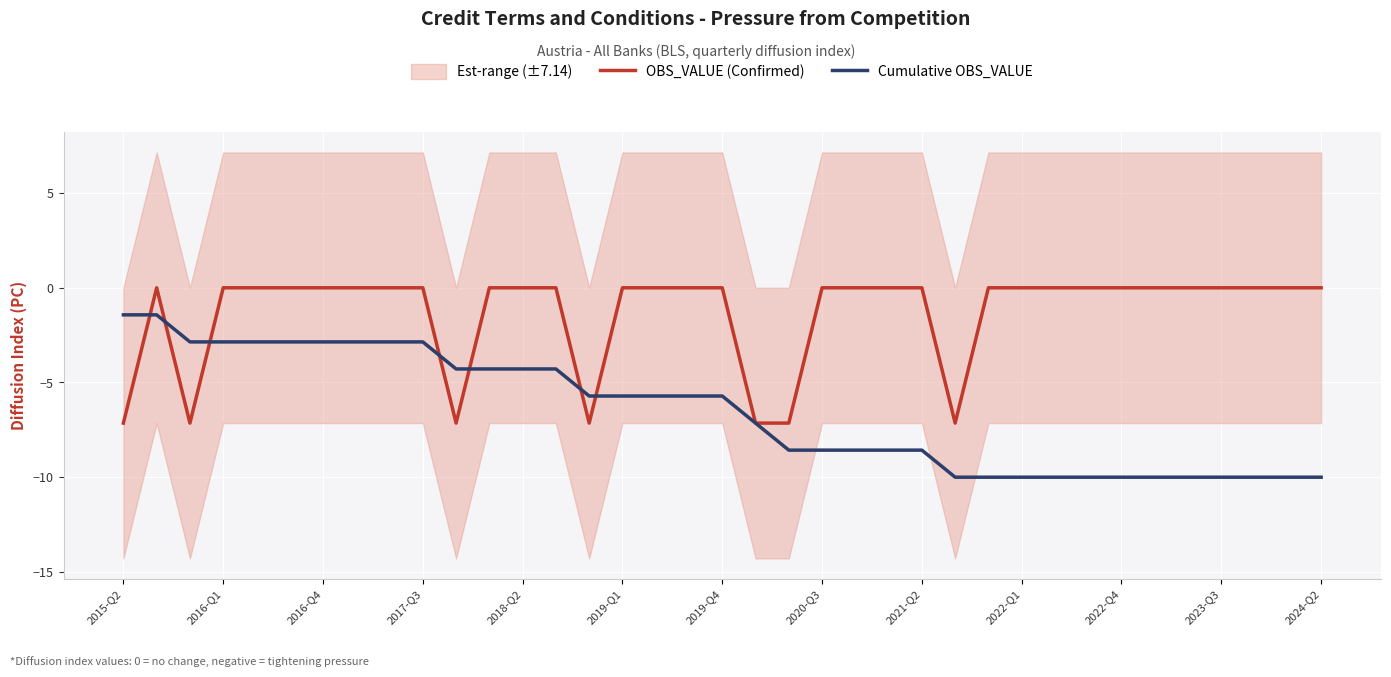

In OBS_VALUE (Confirmed), how many points are higher than both neighbors (excluding endpoints)?

1